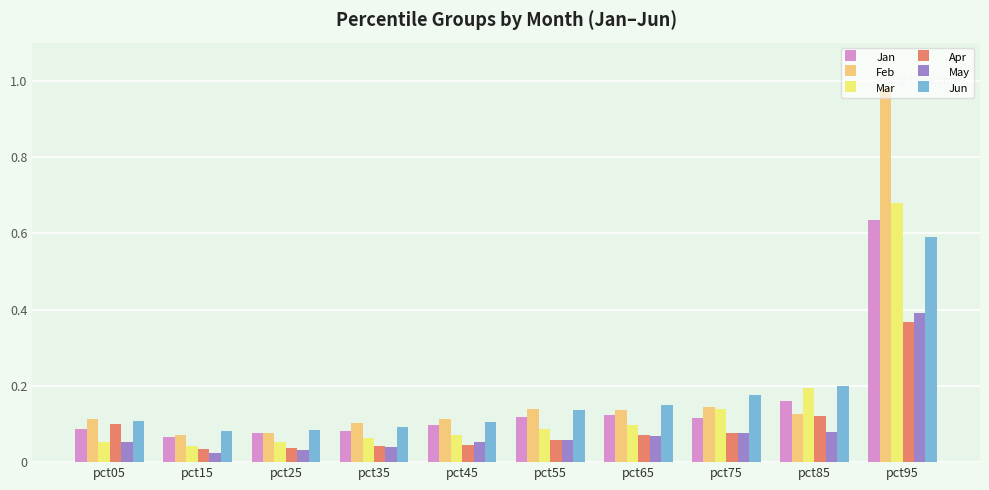

Which series has the widest spread of values?

Feb